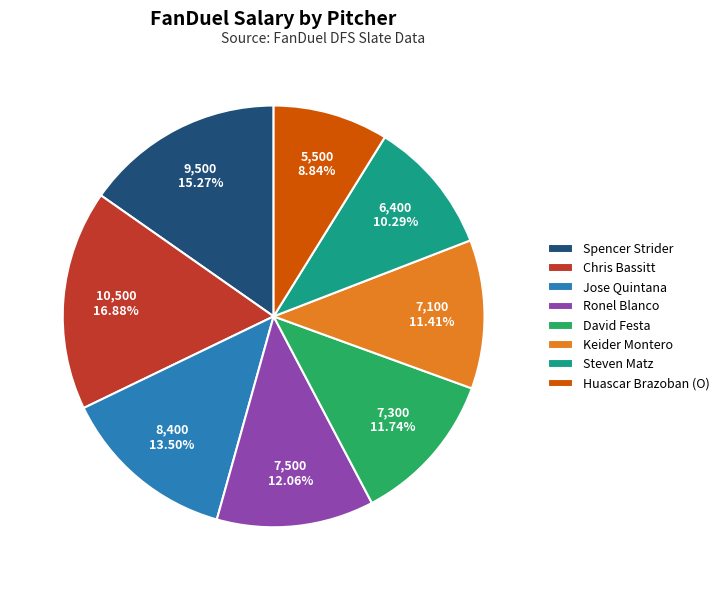

What is the ratio of the value at Steven Matz to the value at Jose Quintana?

0.8